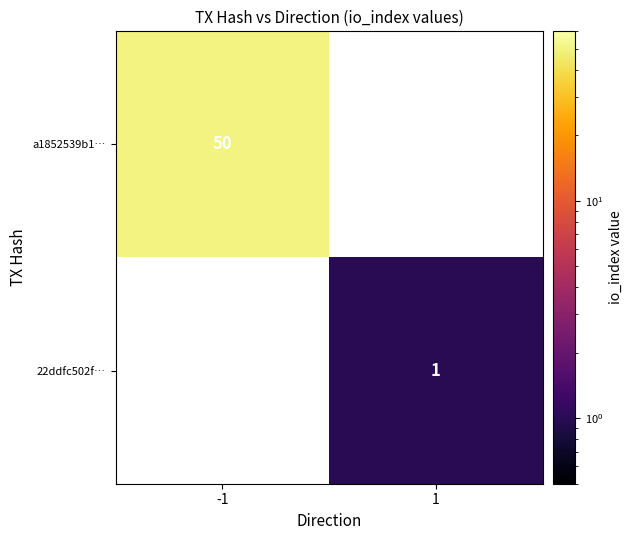

True or false: a1852539b1… has a value of 13 at -1.

False